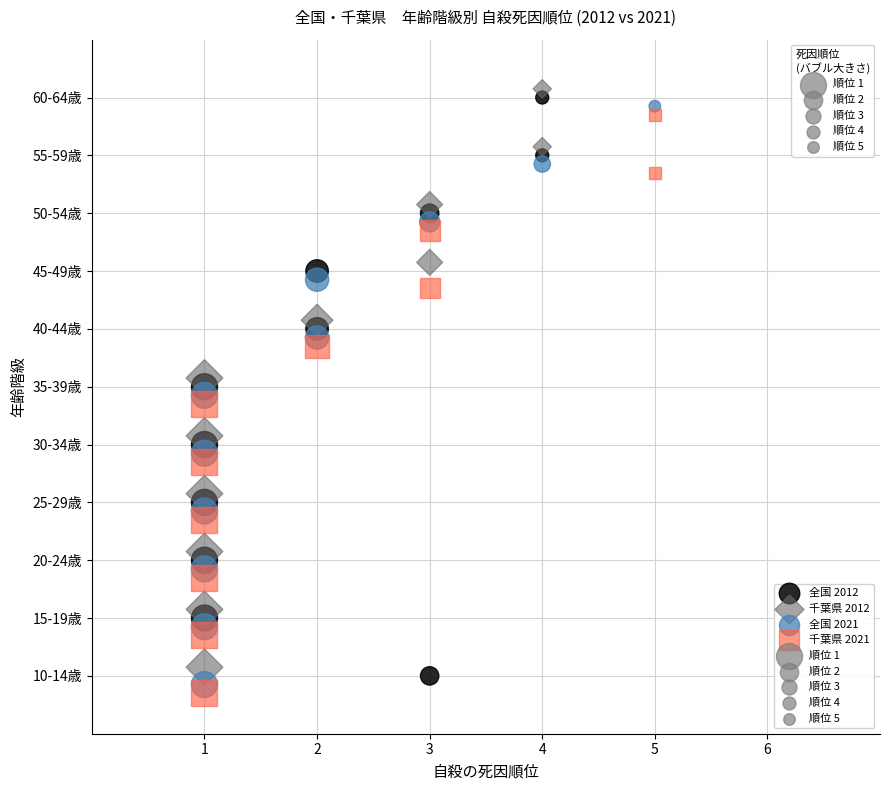

Which series contains the highest Y value?

千葉県 2012